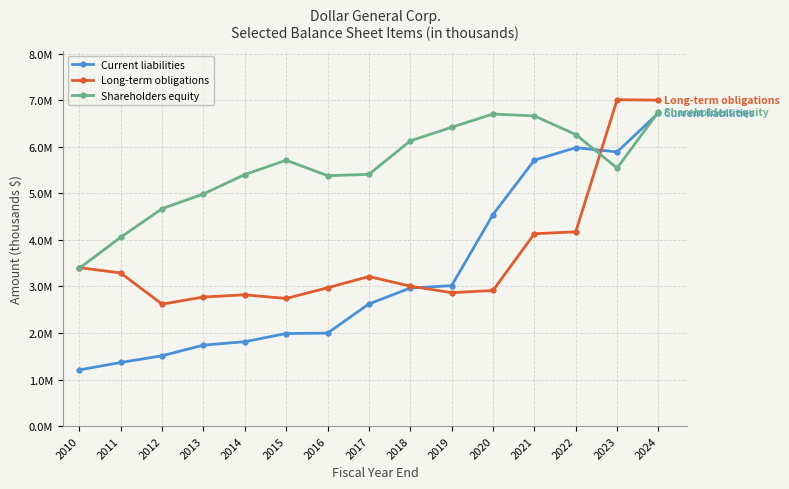

Which series changed the most between 2018 and 2019?

Shareholders equity